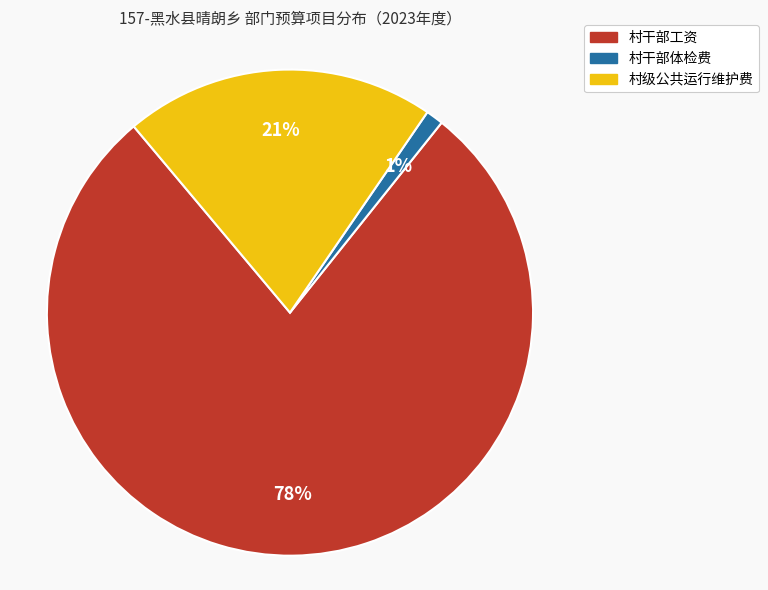

Combined, do 村干部体检费 and 村级公共运行维护费 account for over 50%?

No